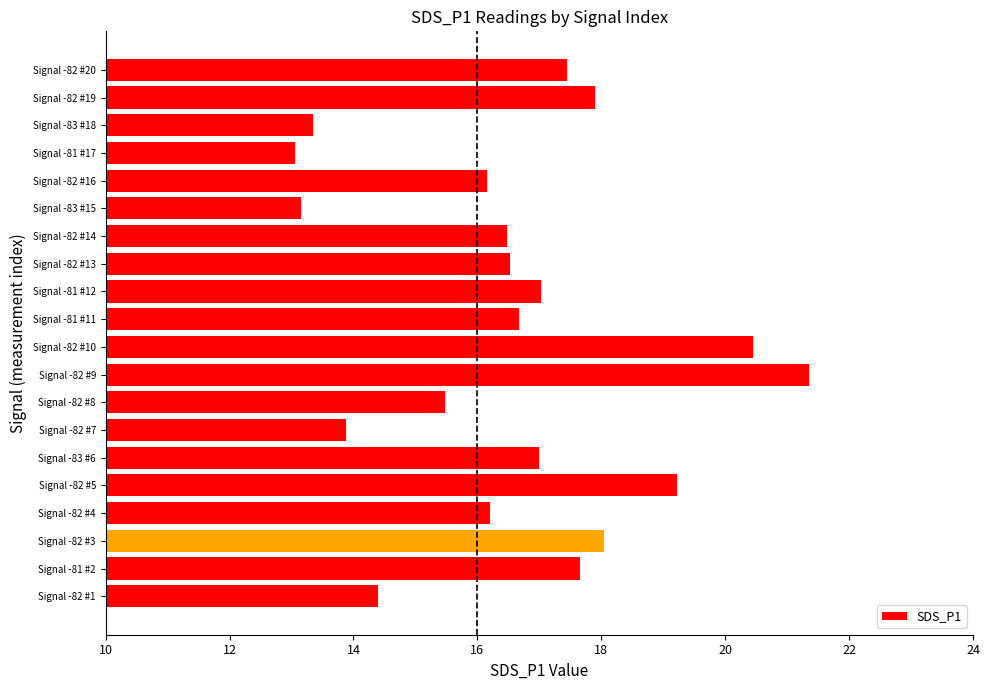

What is the change in value from Signal -82 #3 to Signal -82 #14?

-1.6